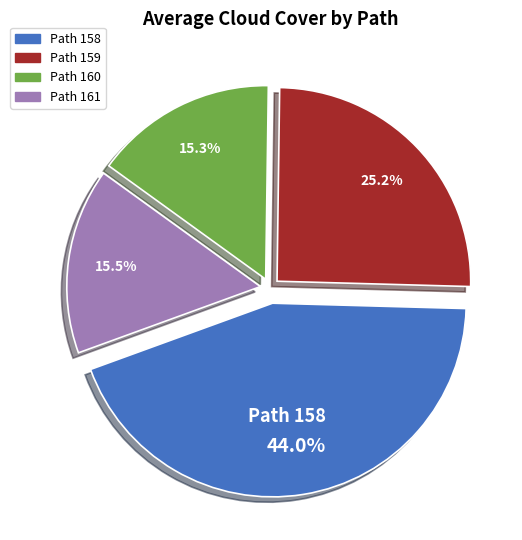

Is there a majority slice in this chart?

No